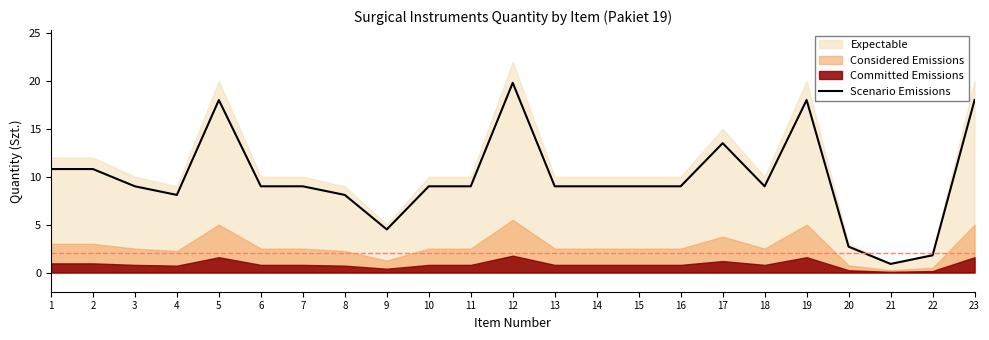

Reading right to left, list all the values displayed in this chart.

23=18.0	22=1.8	21=0.9	20=2.7	19=18.0	18=9.0	17=13.5	16=9.0	15=9.0	14=9.0	13=9.0	12=19.8	11=9.0	10=9.0	9=4.5	8=8.1	7=9.0	6=9.0	5=18.0	4=8.1	3=9.0	2=10.8	1=10.8